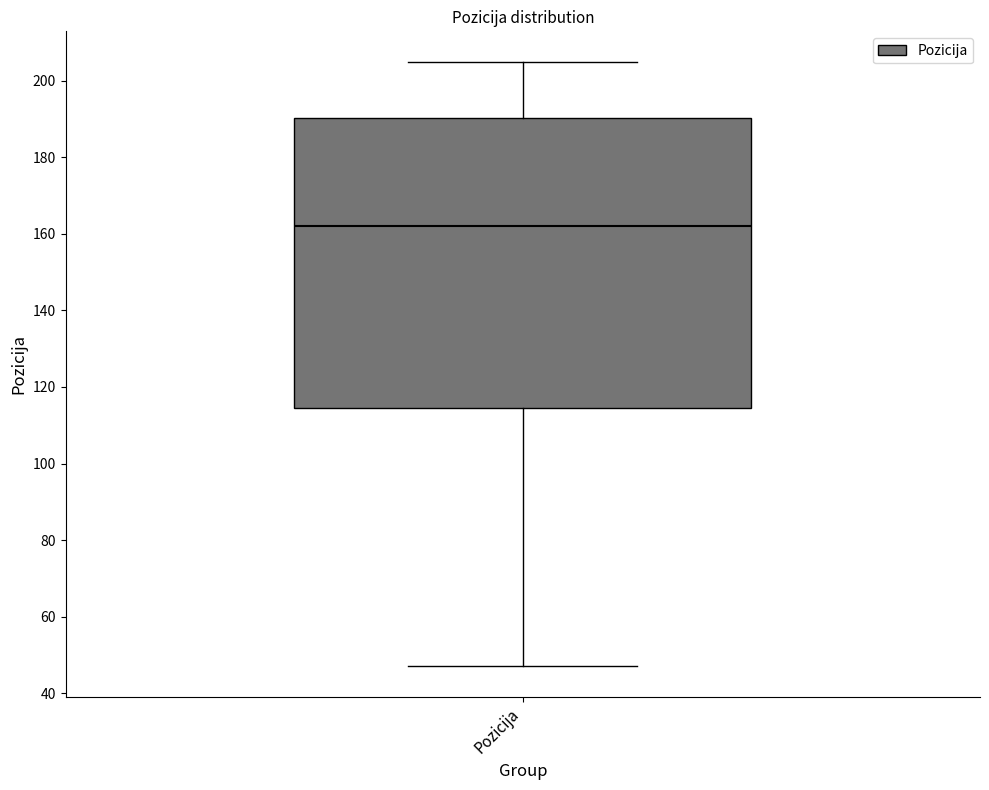

Transcribe this box plot: give where the median line is, the range the box spans, and where the two whiskers end, as read against the y-axis. The values are not printed on the chart, so give them approximately, as read against the axis.

median 162, box 114 to 190, whiskers 48 to 206